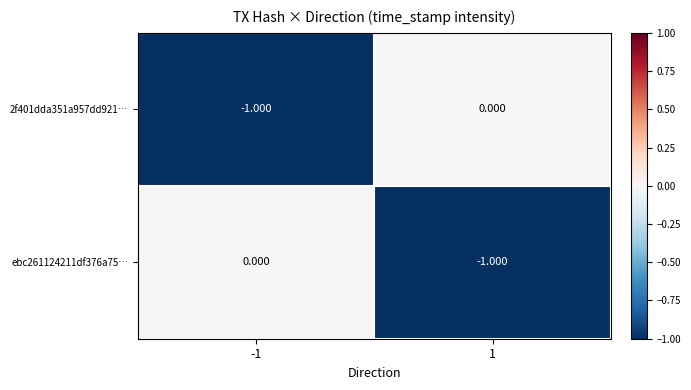

Is the value of ebc261124211df376a75… at 1 greater than the value of 2f401dda351a957dd921… at 1?

No